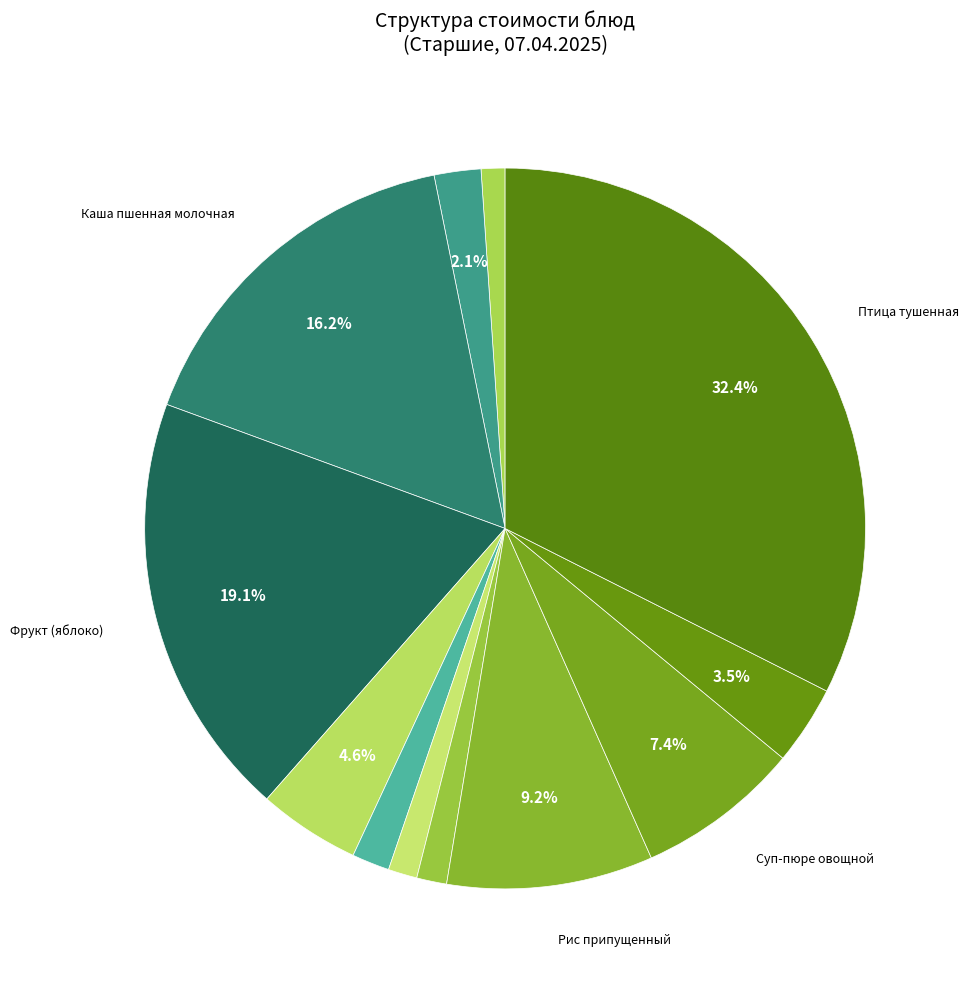

Rank the categories by value from highest to lowest.

Птица тушенная, Фрукт (яблоко), Каша пшенная молочная, Рис припущенный, Суп-пюре овощной, Бутерброд с повидлом, Чай с лимоном, Чай с сахаром, Хлеб пшеничный (обед), Гренки, Салат из капусты, Хлеб пшеничный (завтрак)